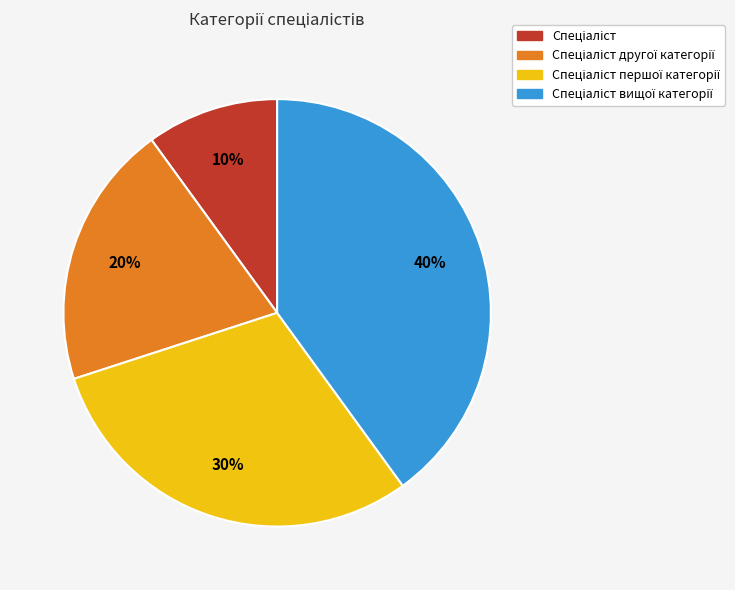

Does any single category account for the majority?

No